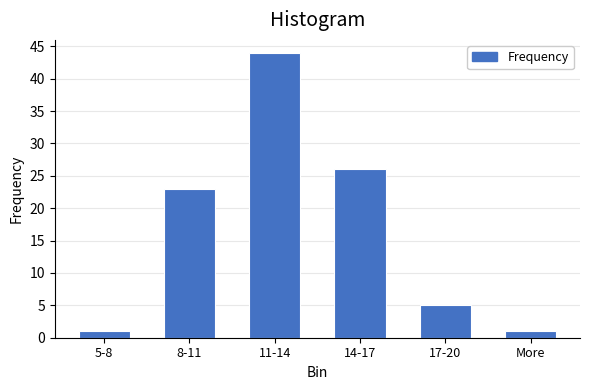

Reading left to right, transcribe all the data shown in this chart.

5-8=1	8-11=23	11-14=44	14-17=26	17-20=5	More=1